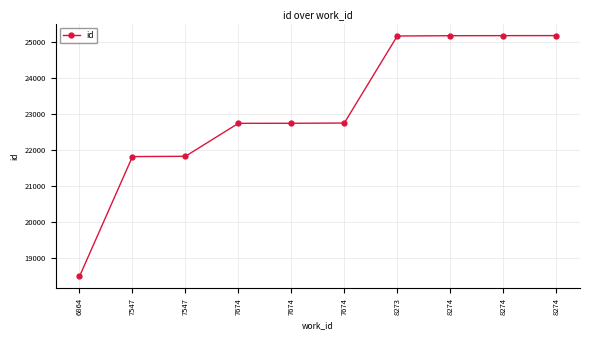

Does the chart have visible grid lines?

Yes